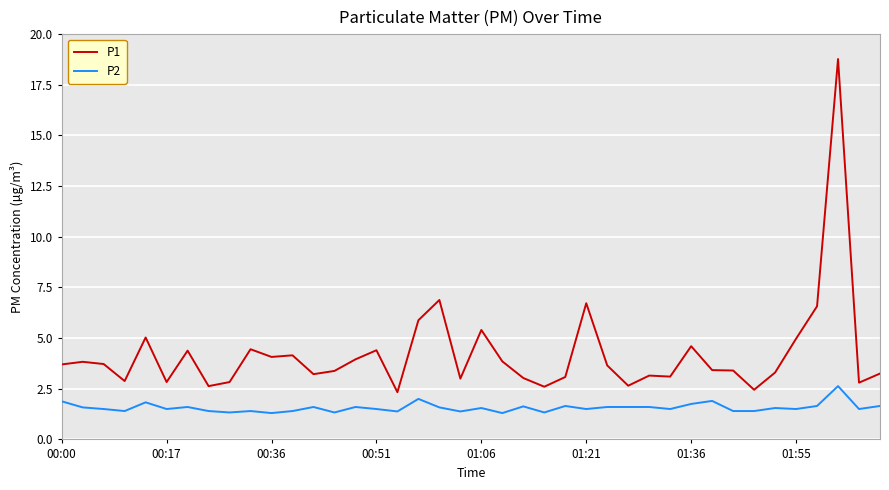

What is the lowest value of the P2 series?

1.3